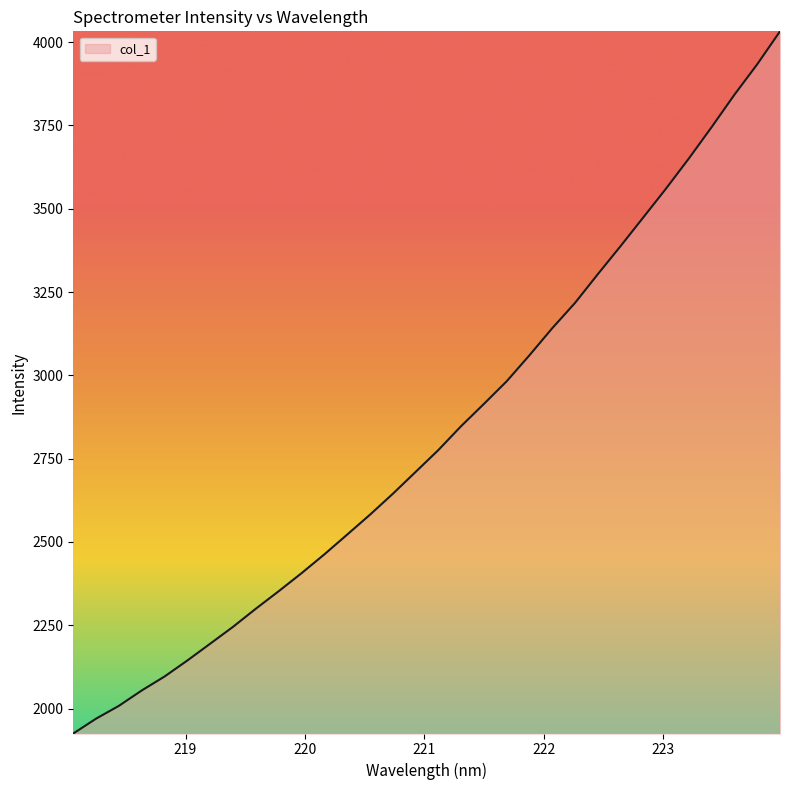

What is the difference between the maximum and minimum values?

2106.7